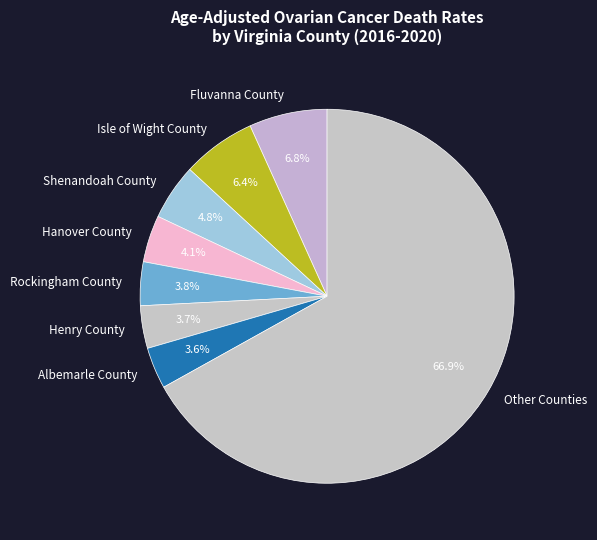

Which has a higher value, Albemarle County or Other Counties?

Other Counties